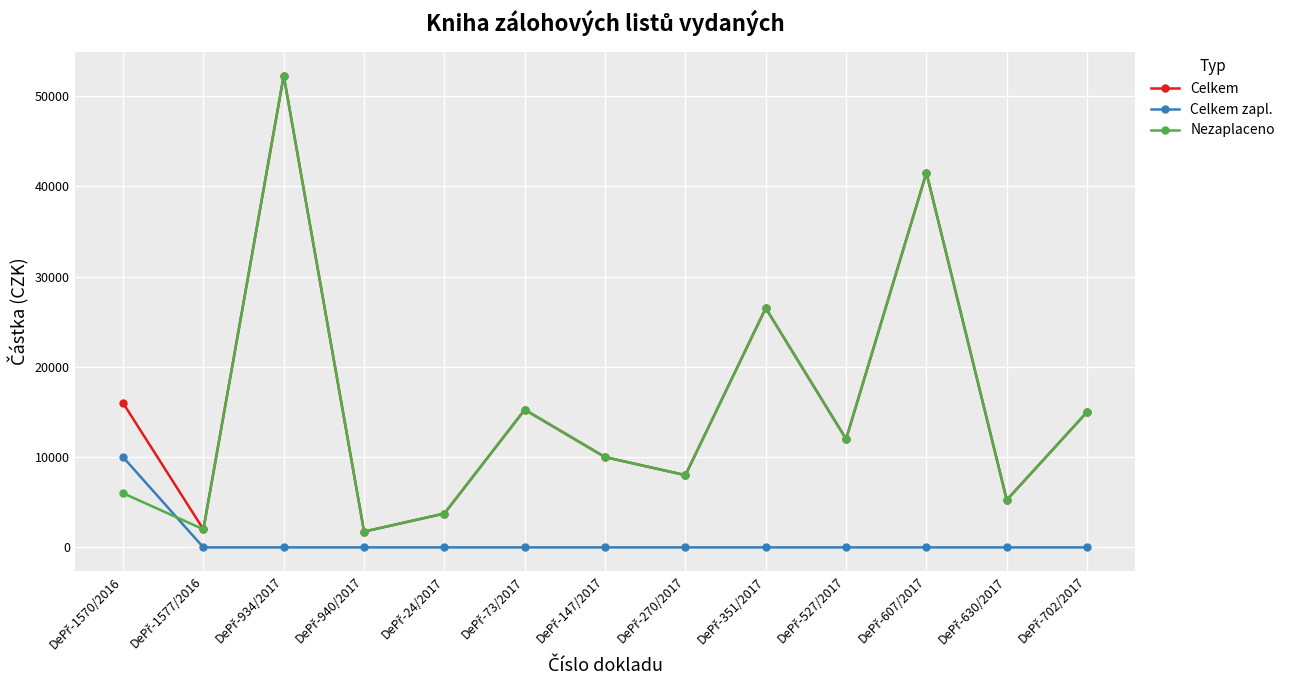

True or false: Nezaplaceno has more than 2 interior local peaks.

True